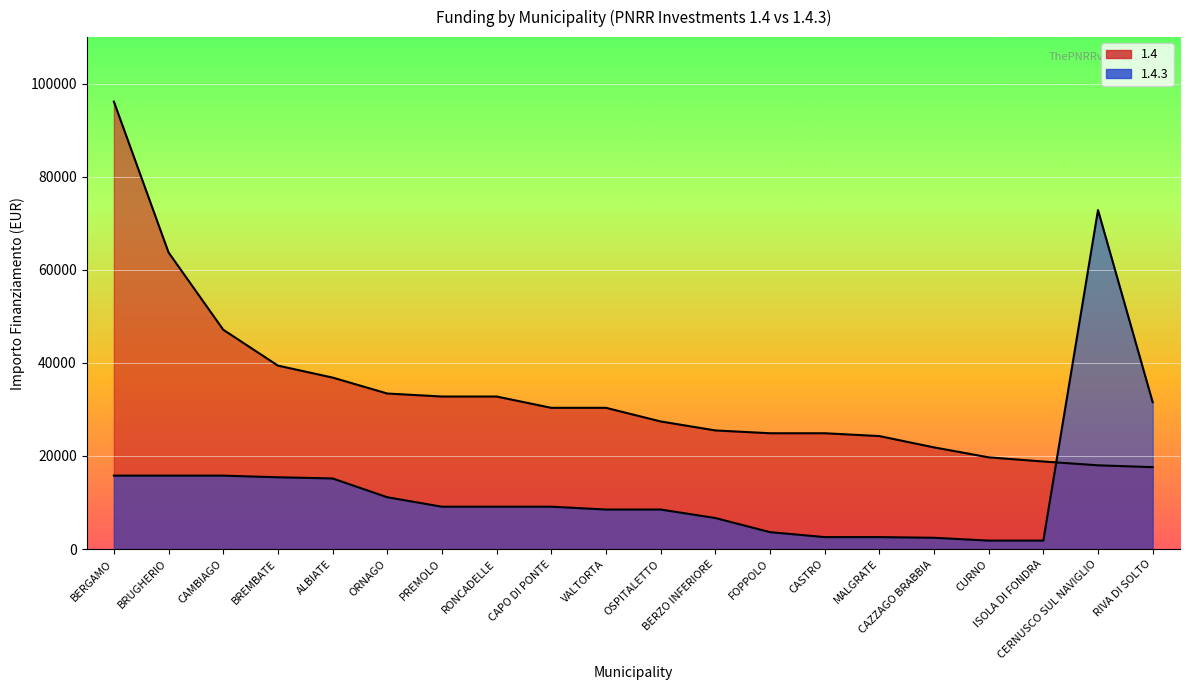

The value of 1.4 at CASTRO is 24887. True or false?

True